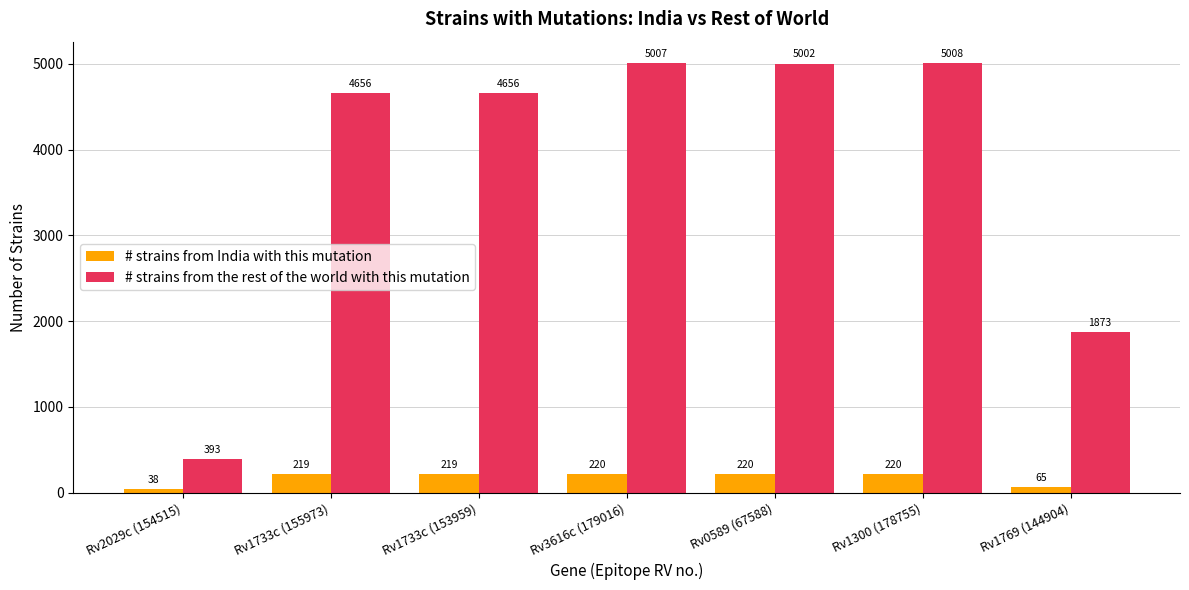

How many bars are there in each group?

2